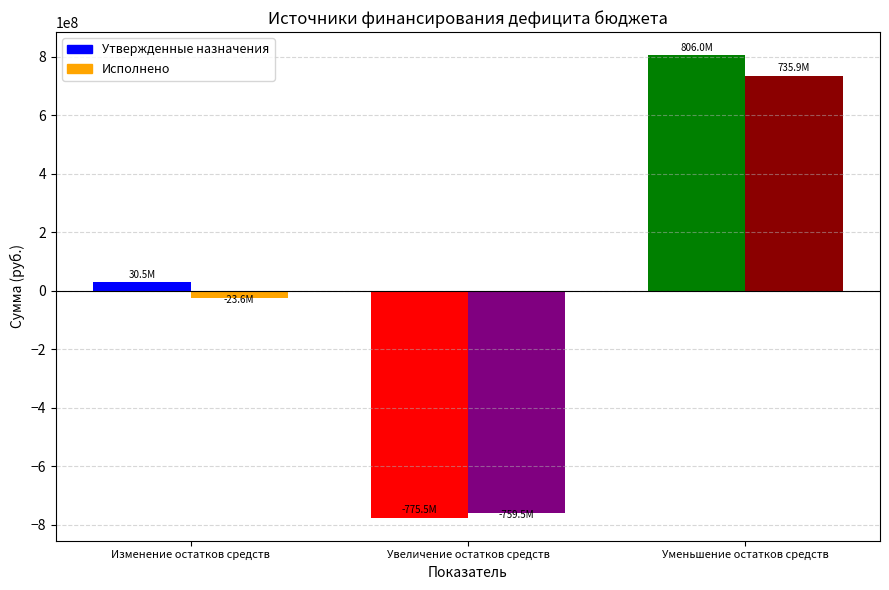

Which series has the largest range (max minus min)?

Утвержденные назначения